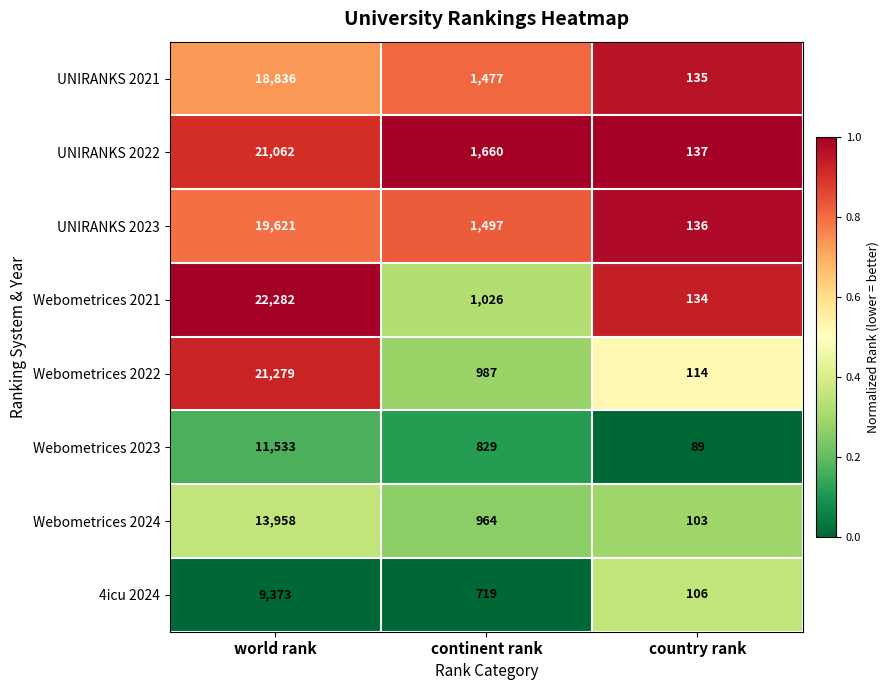

Where does the Webometrices 2024 series first go above 964?

world rank